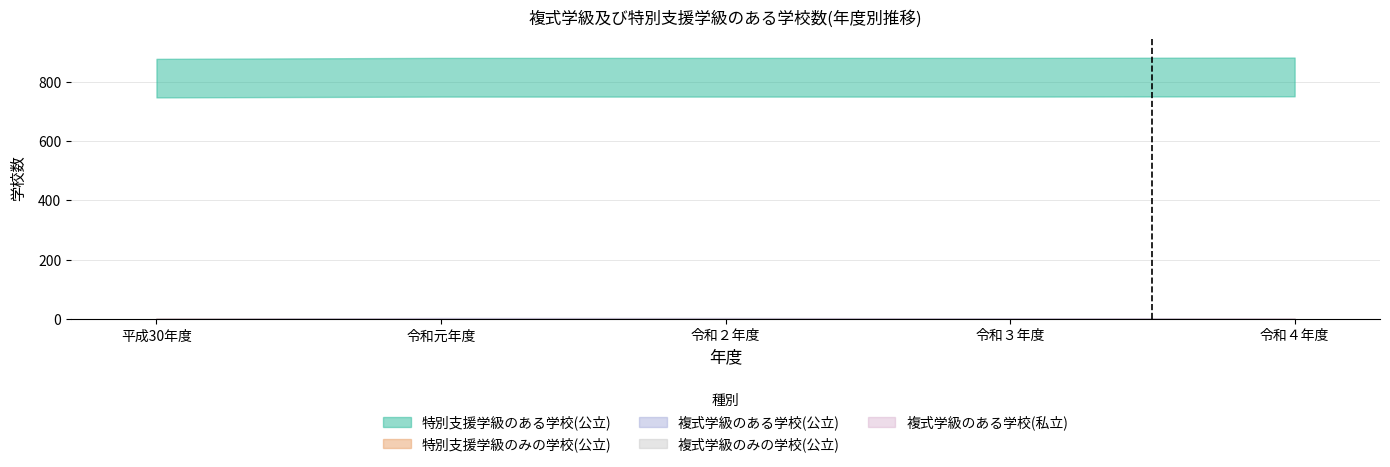

What are all the series names shown in the legend?

特別支援学級のある学校(公立), 特別支援学級のみの学校(公立), 複式学級のある学校(公立), 複式学級のみの学校(公立), 複式学級のある学校(私立)